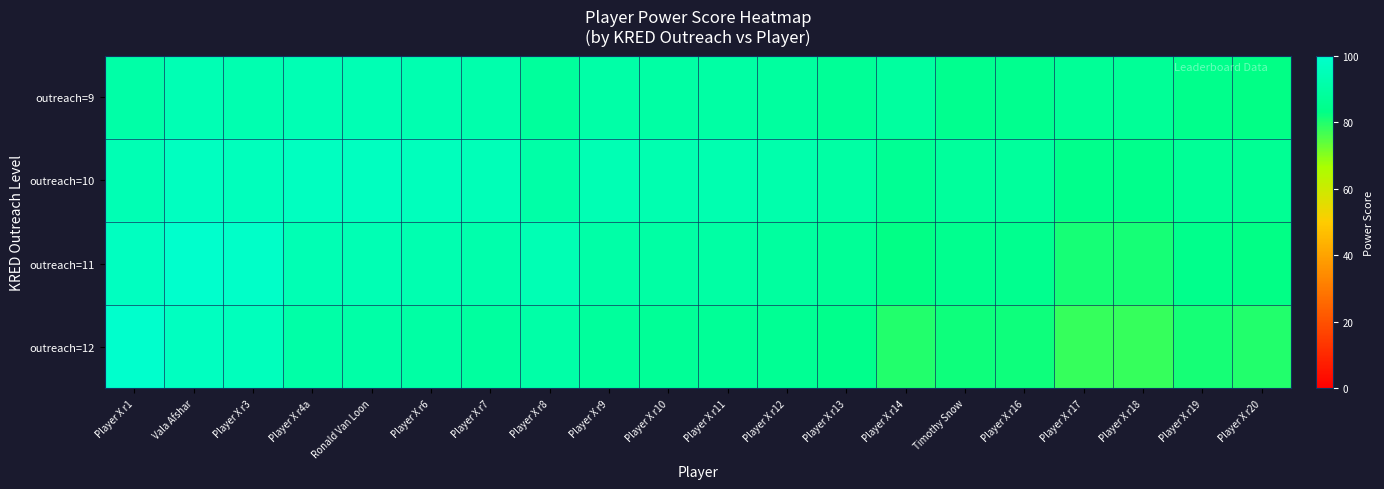

What is the total value across all series at Player X r19?

336